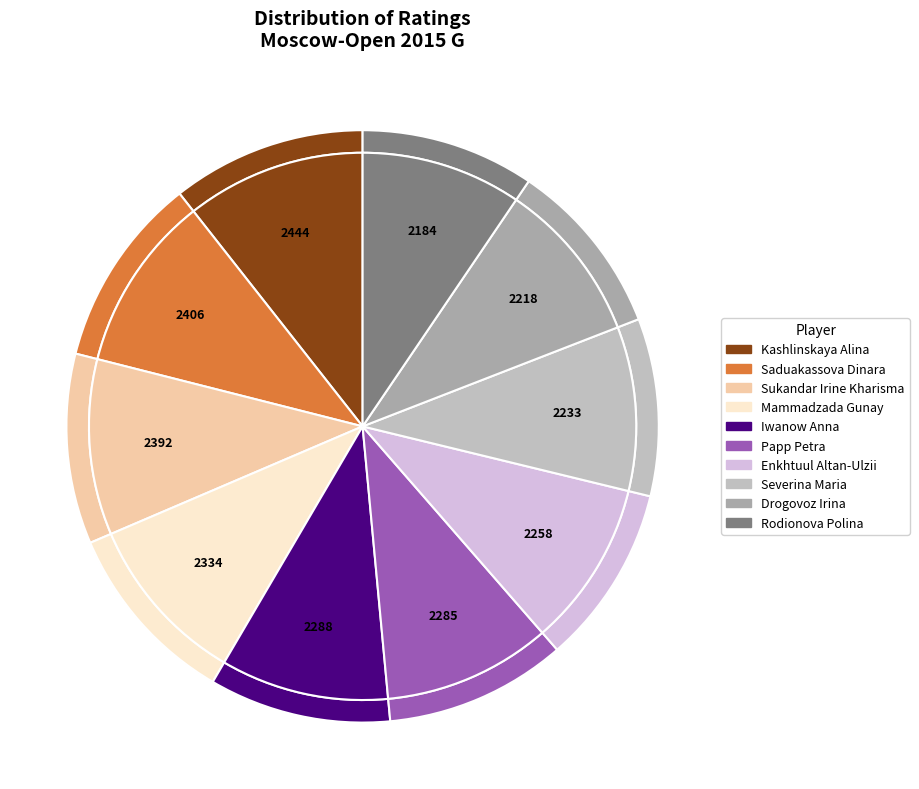

Which has a higher value, Drogovoz Irina or Sukandar Irine Kharisma?

Sukandar Irine Kharisma